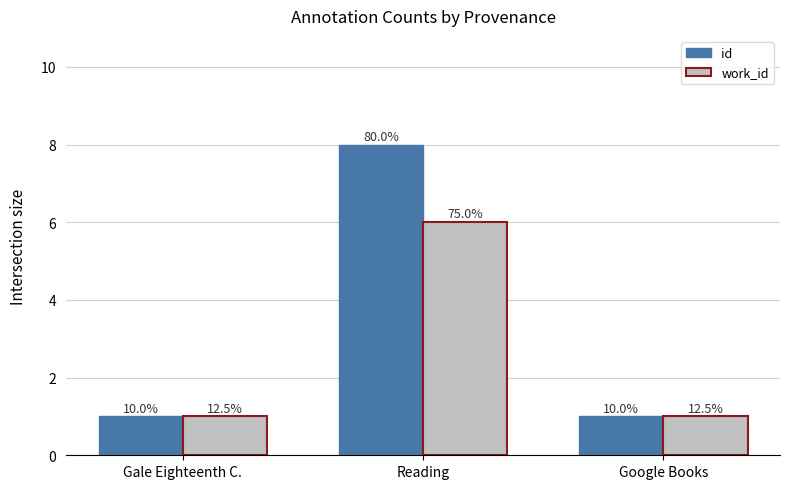

Which category has the highest value across all series?

Reading